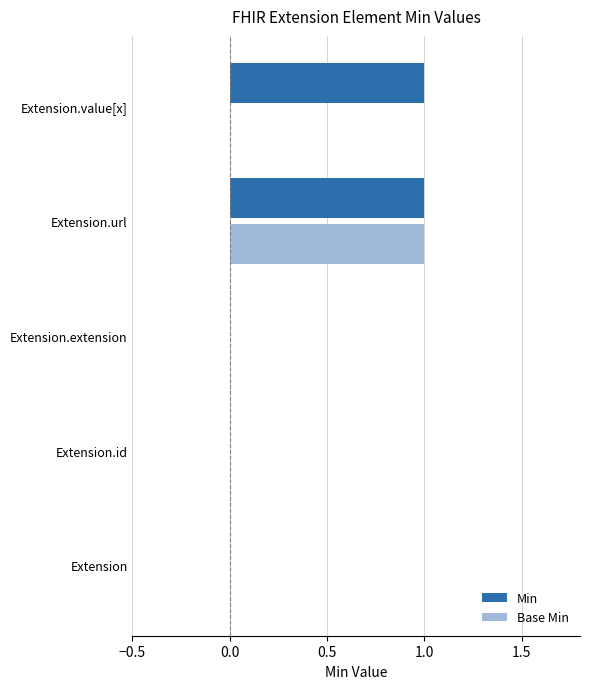

Is it true that Min equals 2 at Extension.url?

False